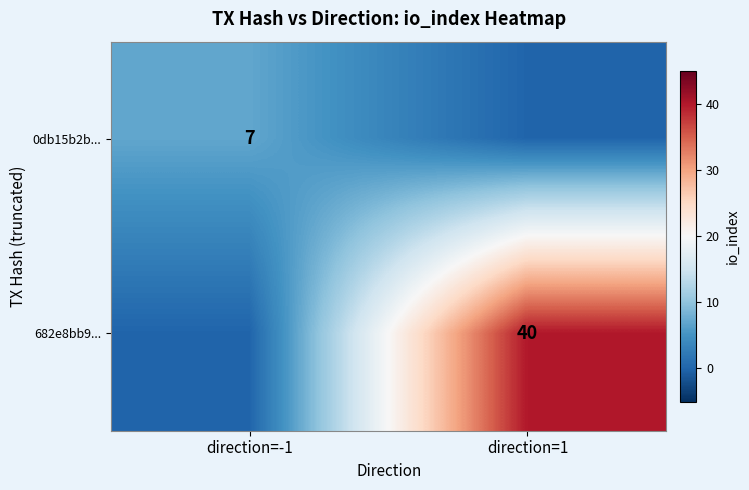

The value of 0db15b2b... at direction=-1 is 2. True or false?

False